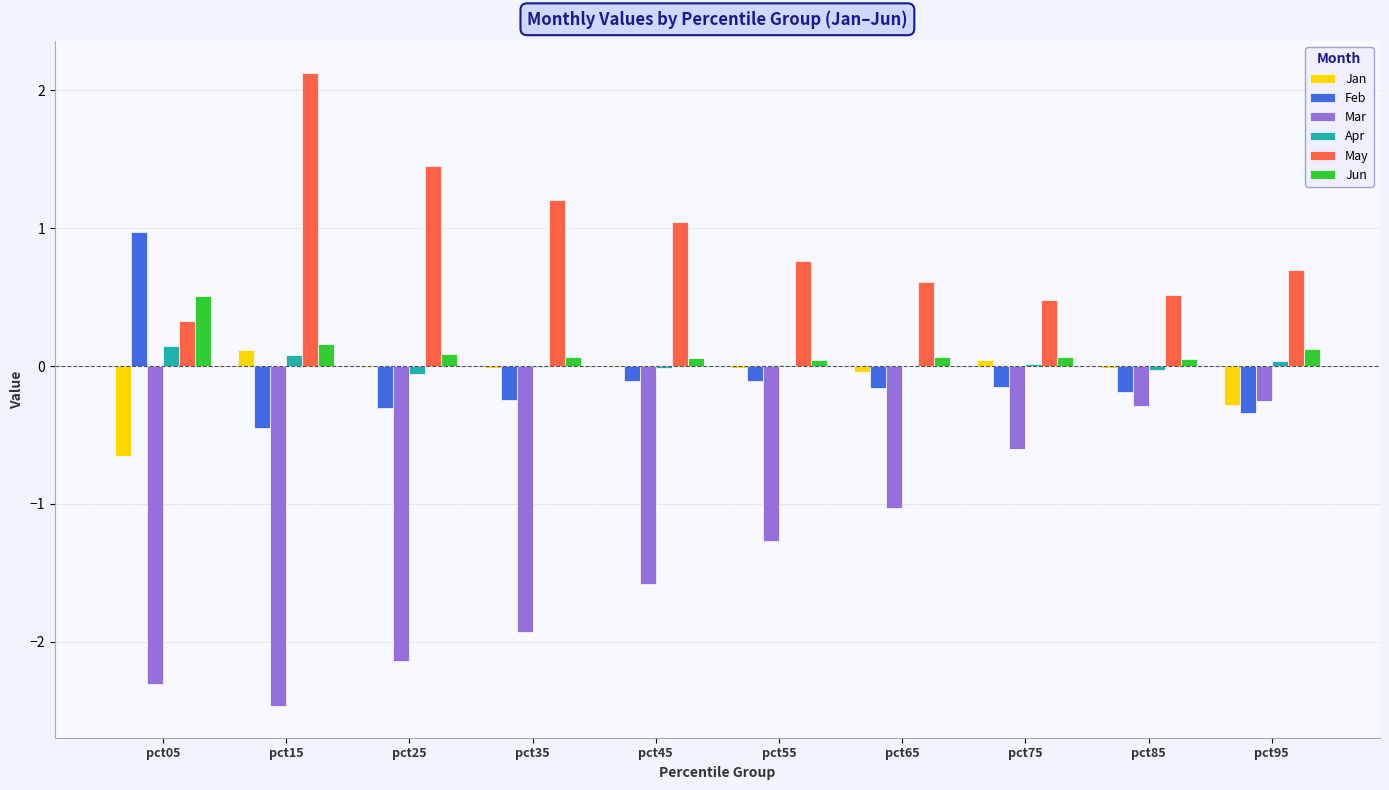

What value does the Feb series have at pct05?

1.0